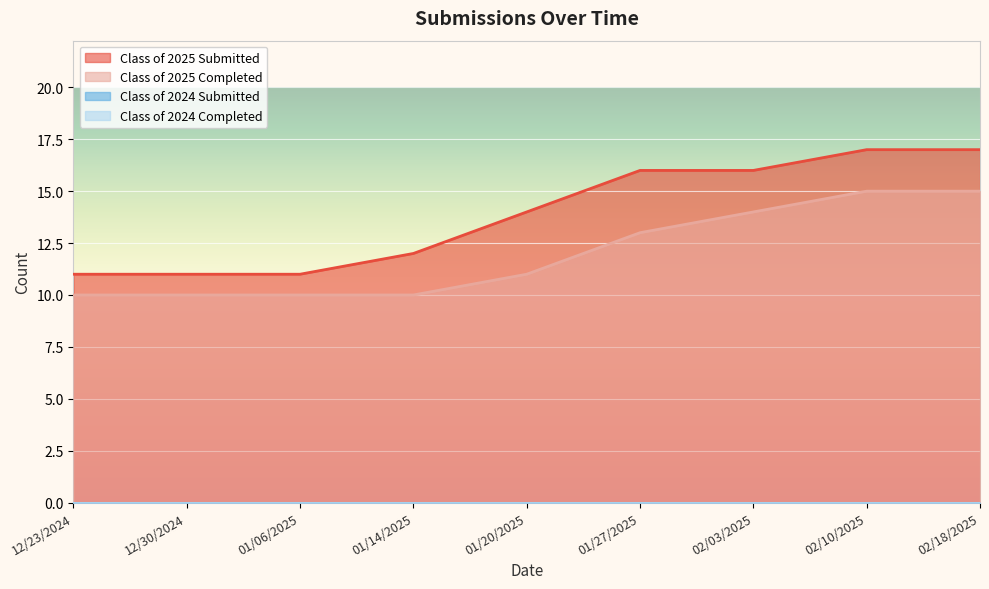

How many Class of 2025 Submitted values are between 11 and 16?

7